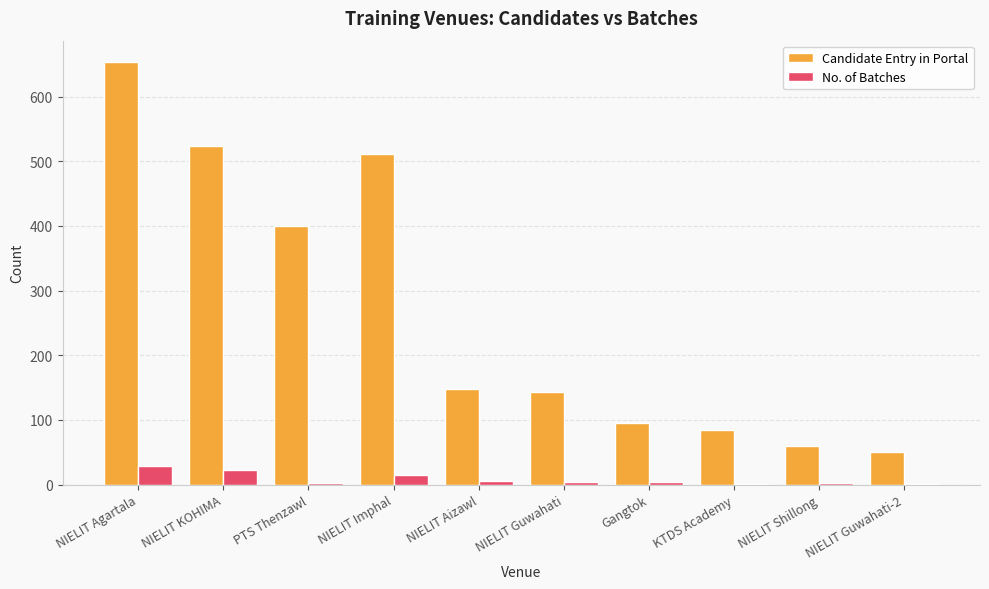

What is the approximate value of No. of Batches at NIELIT Imphal?

14